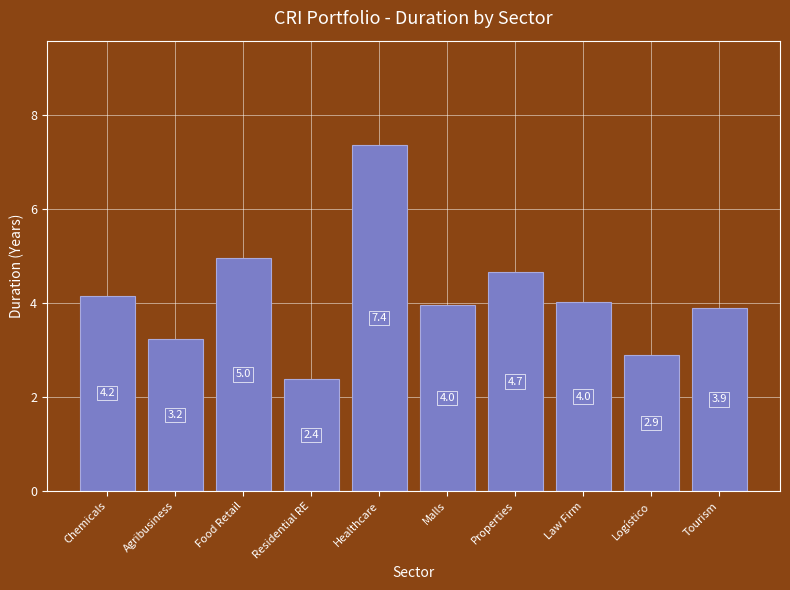

Where does the data first go above 4?

Chemicals